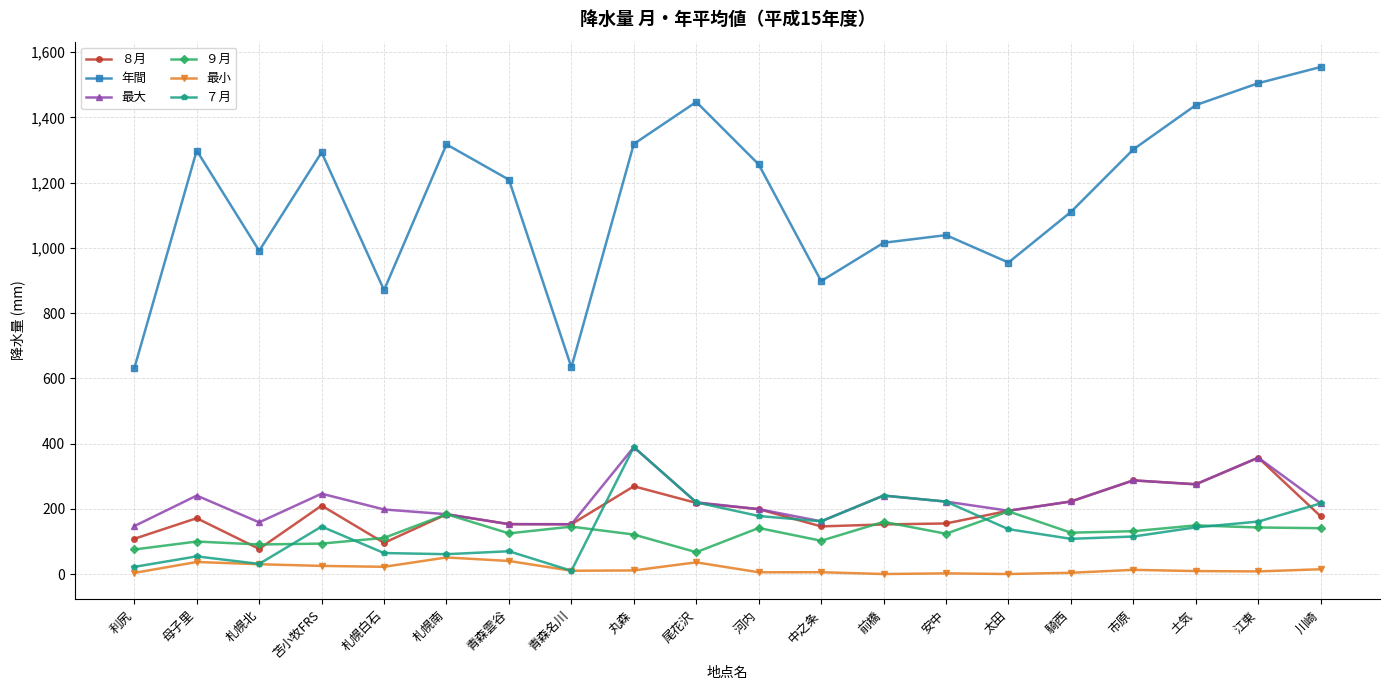

The 最大 series shows 132.5 at 丸森. True or false?

False